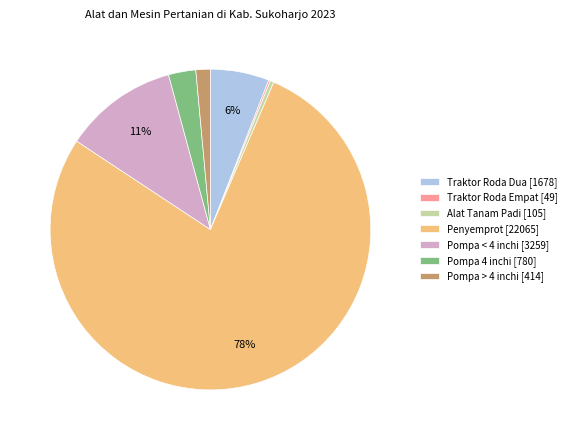

Combined, do Pompa > 4 inchi [414] and Pompa 4 inchi [780] account for over 50%?

No